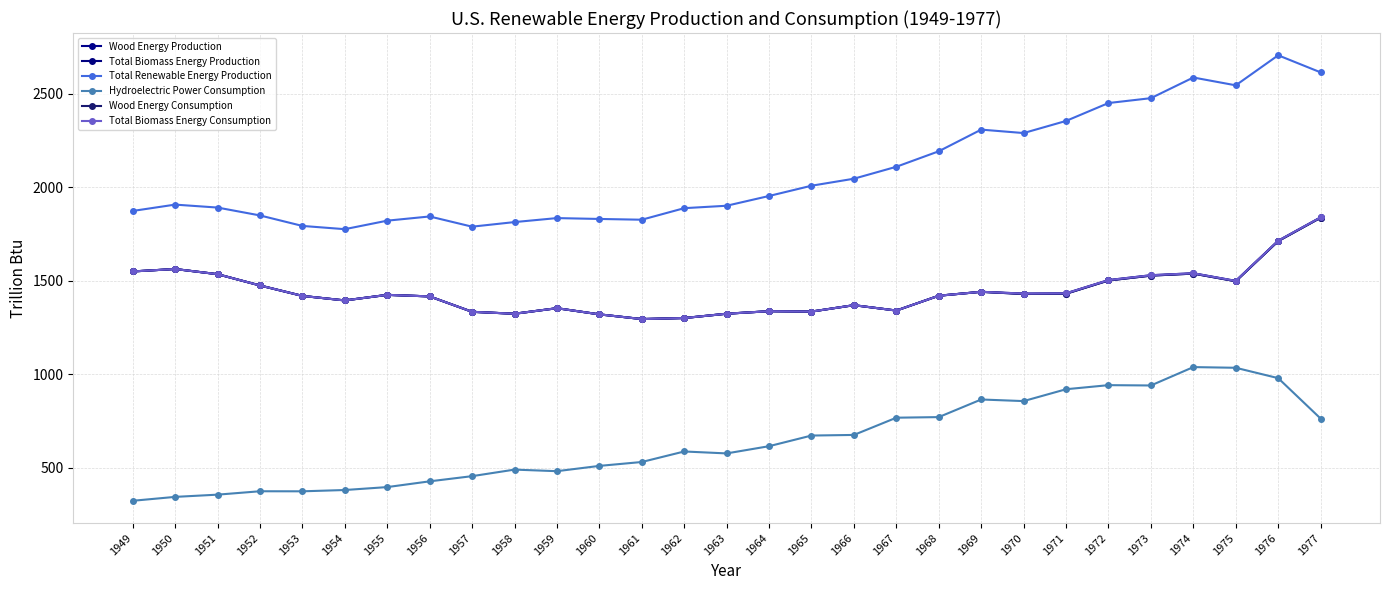

In Wood Energy Production, how many points are lower than both neighbors (excluding endpoints)?

7